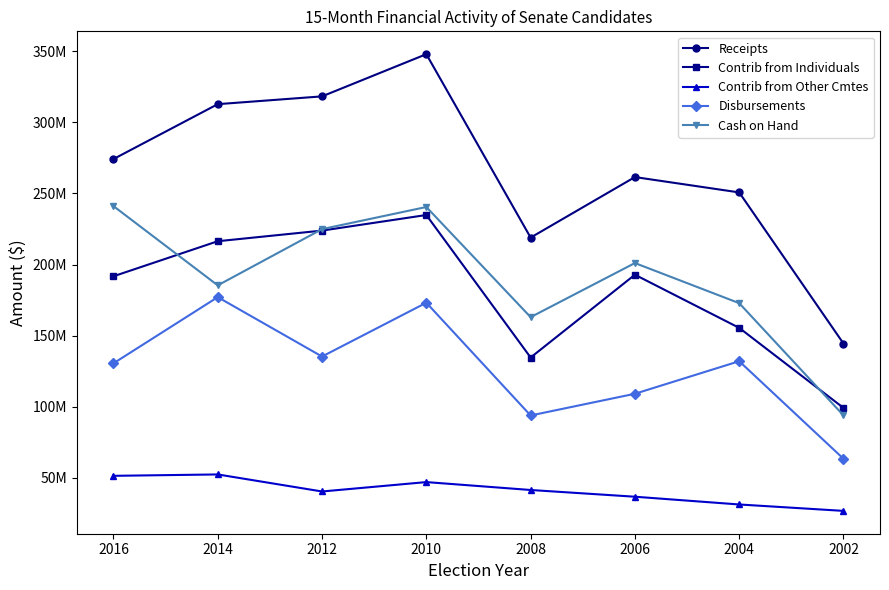

At which category is the sum across all series the highest?

2010